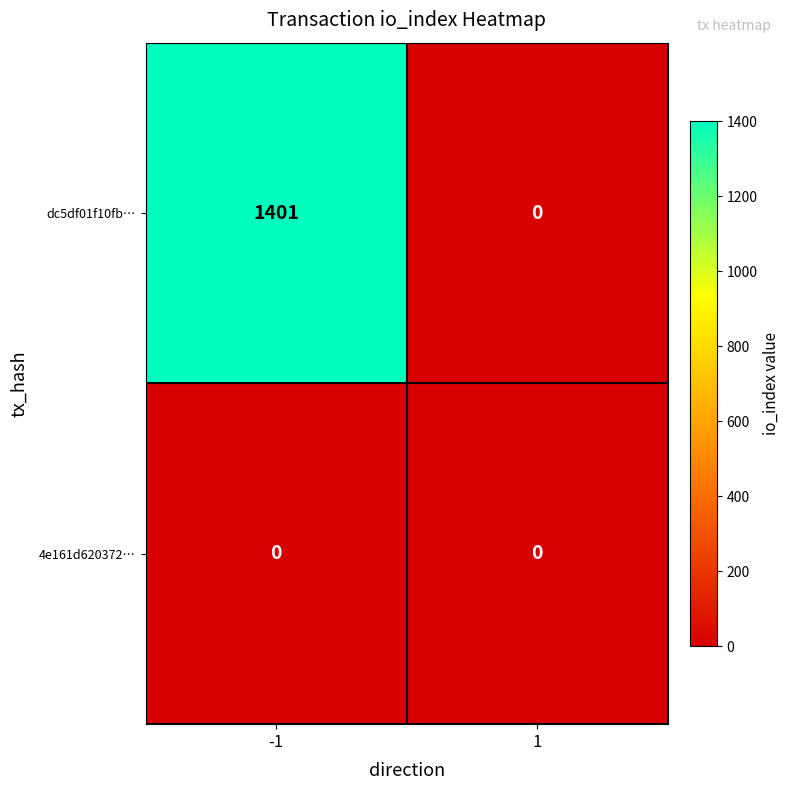

Reading right to left, extract all data points from this chart.

dc5df01f10fb…: 1=0	-1=1401
4e161d620372…: 1=0	-1=0